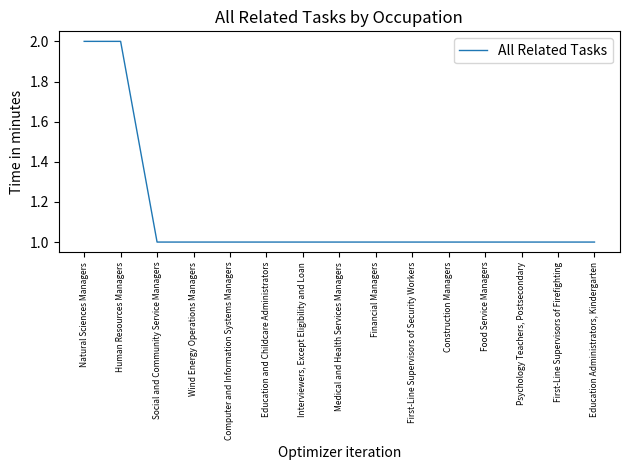

The value at Social and Community Service Managers is 1. True or false?

True